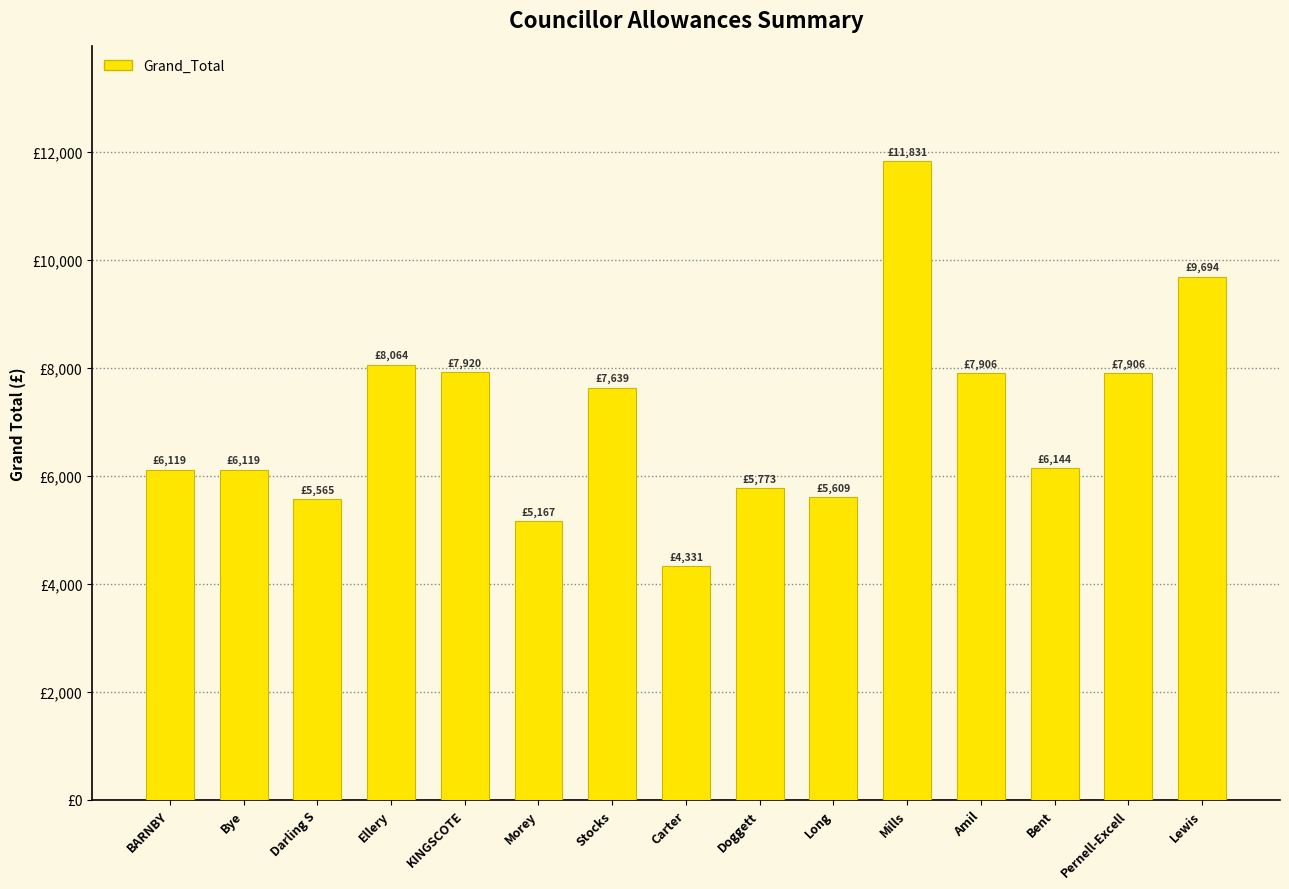

What is the ratio of the value at BARNBY to the value at Pernell-Excell?

0.8